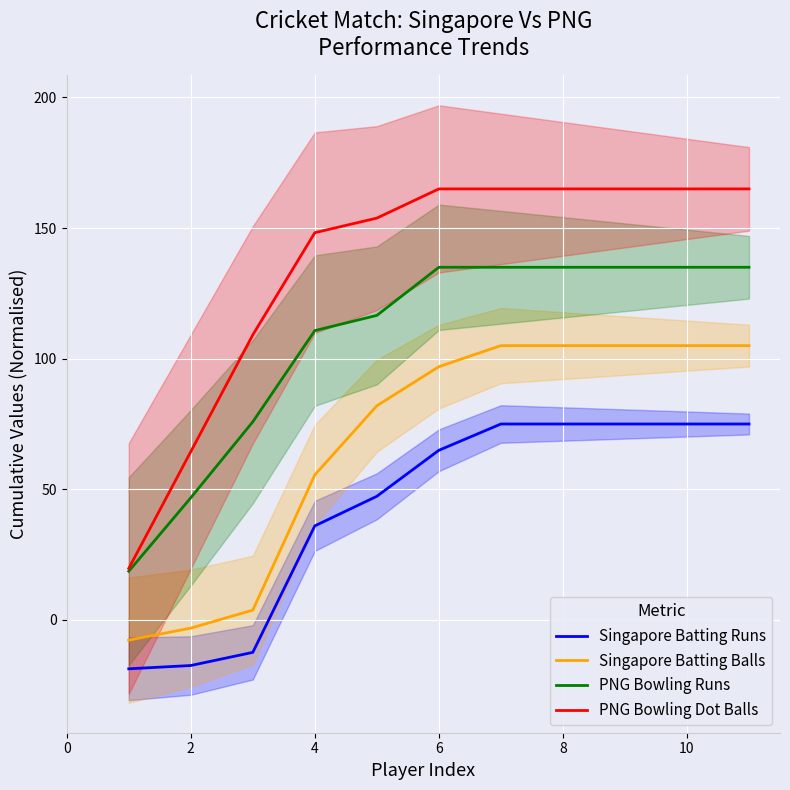

Is the value of Singapore Batting Runs at 8 greater than the value of PNG Bowling Dot Balls at 6?

No